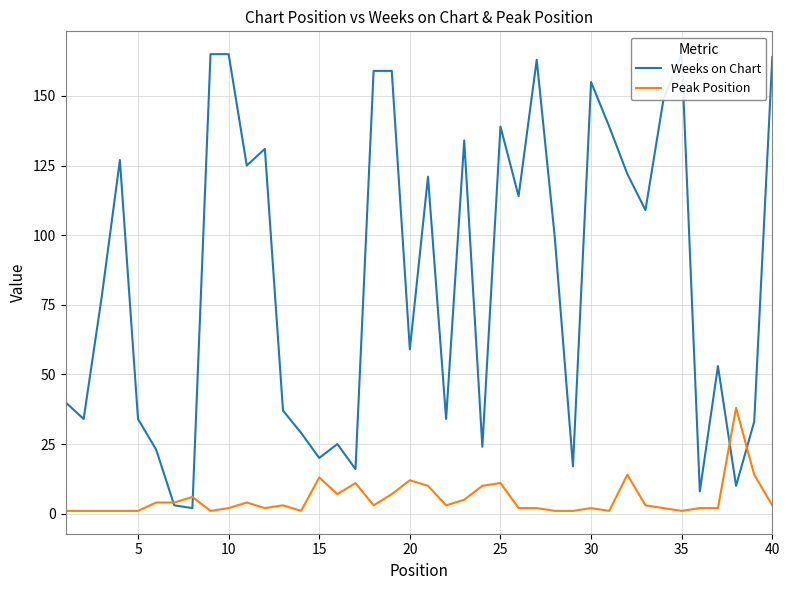

What is the maximum value for Peak Position?

38